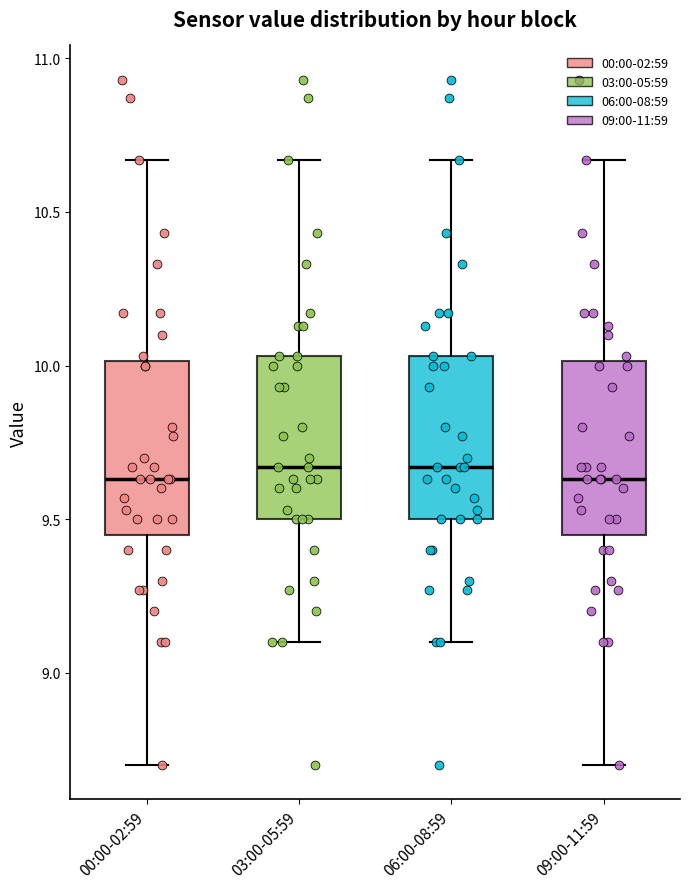

Reading left to right, transcribe this box plot: for each box, give where its median line is, the range the box spans, and where its two whiskers end, as read against the y-axis. The values are not printed on the chart, so give them approximately, as read against the axis.

00:00-02:59: median 9.65, box 9.45 to 10.00, whiskers 8.70 to 10.65
03:00-05:59: median 9.65, box 9.50 to 10.05, whiskers 9.10 to 10.65
06:00-08:59: median 9.65, box 9.50 to 10.05, whiskers 9.10 to 10.65
09:00-11:59: median 9.65, box 9.45 to 10.00, whiskers 8.70 to 10.65